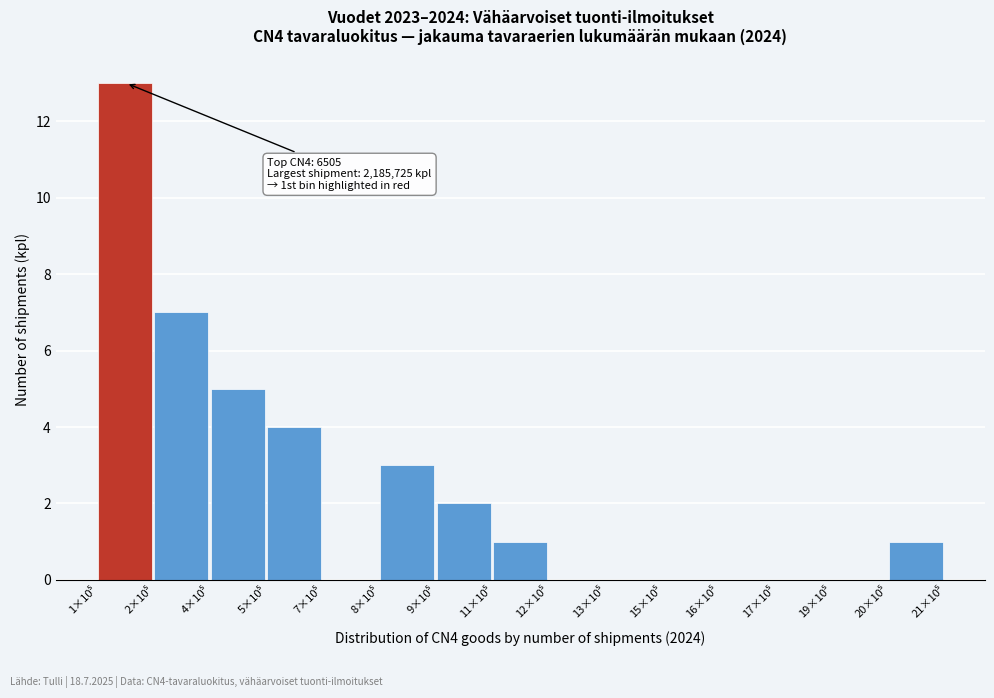

What is the greatest value displayed?

13